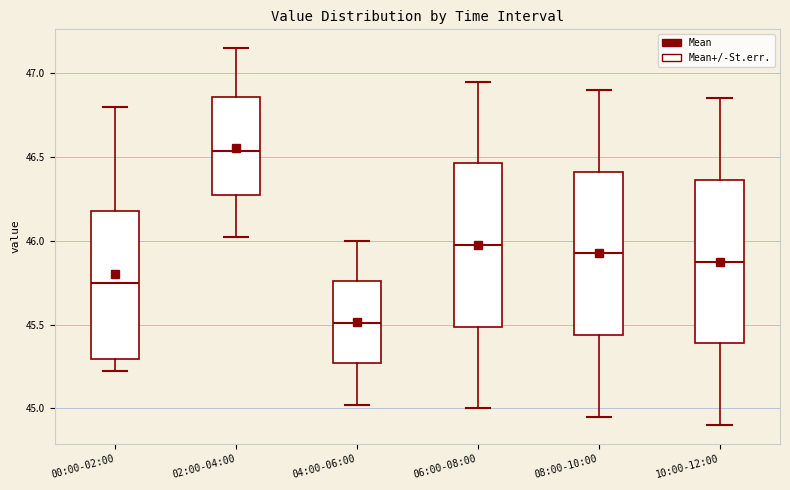

Reading left to right, read every box against the y-axis: the position of its median line, the range the box covers, and the ends of its whiskers. The values are not printed on the chart, so give them approximately, as read against the axis.

00:00-02:00: median 45.75, box 45.30 to 46.20, whiskers 45.20 to 46.80
02:00-04:00: median 46.55, box 46.25 to 46.85, whiskers 46.00 to 47.15
04:00-06:00: median 45.50, box 45.25 to 45.75, whiskers 45.00 to 46.00
06:00-08:00: median 46.00, box 45.50 to 46.45, whiskers 45.00 to 46.95
08:00-10:00: median 45.95, box 45.45 to 46.40, whiskers 44.95 to 46.90
10:00-12:00: median 45.90, box 45.40 to 46.35, whiskers 44.90 to 46.85